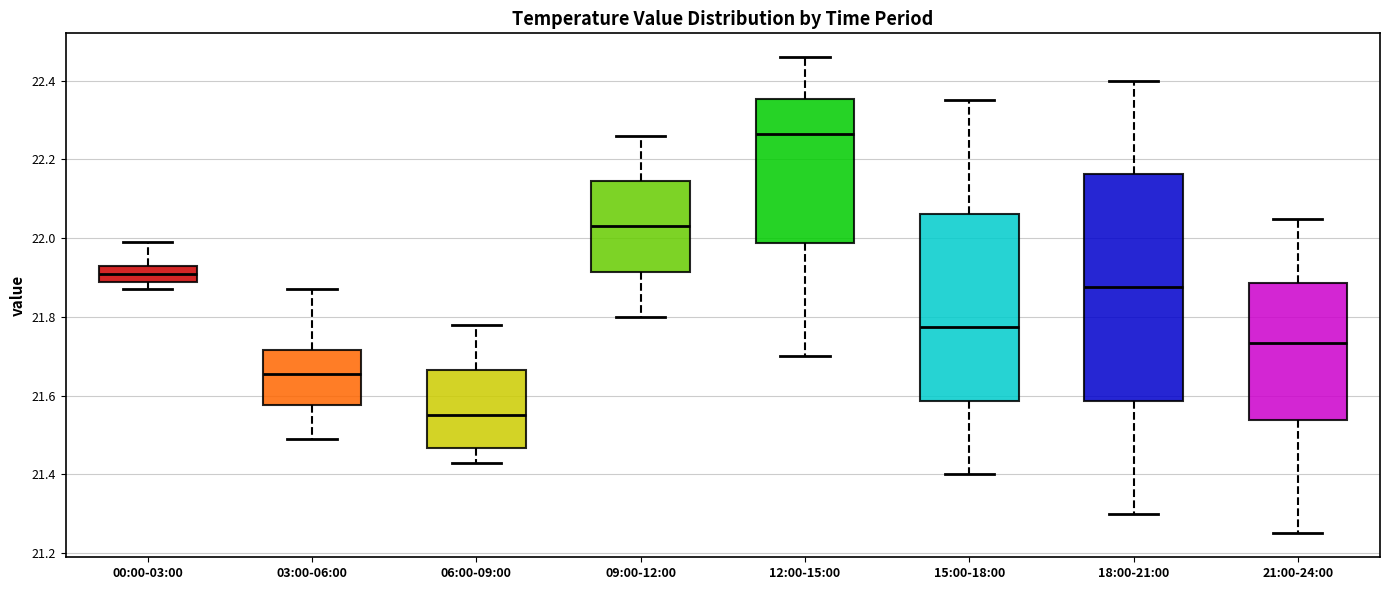

Which box is the tallest, from its lower edge to its upper edge?

18:00-21:00